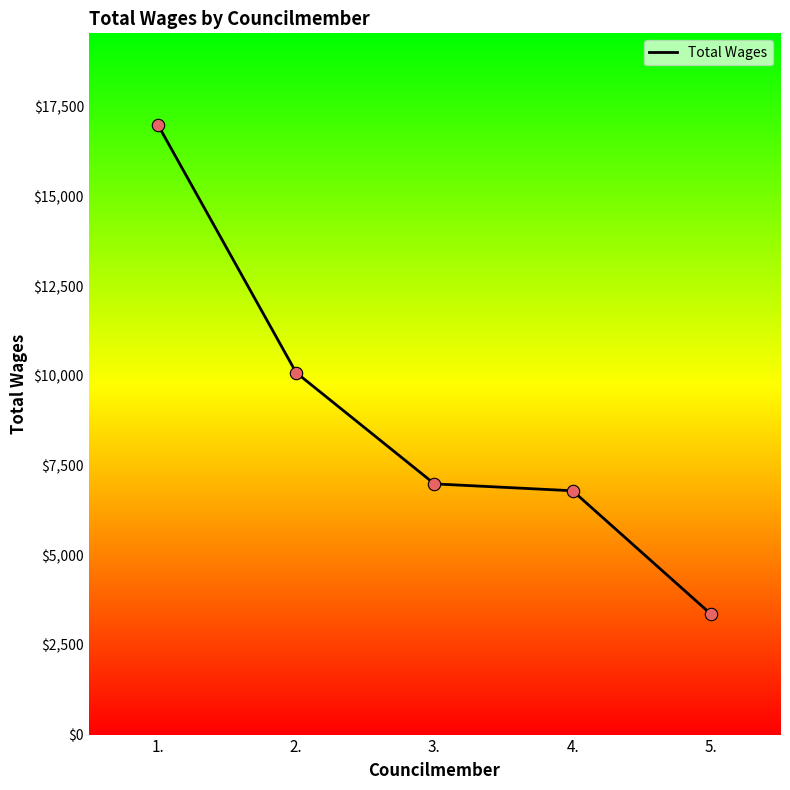

What is the ratio of the value at 5. to the value at 3.?

0.5